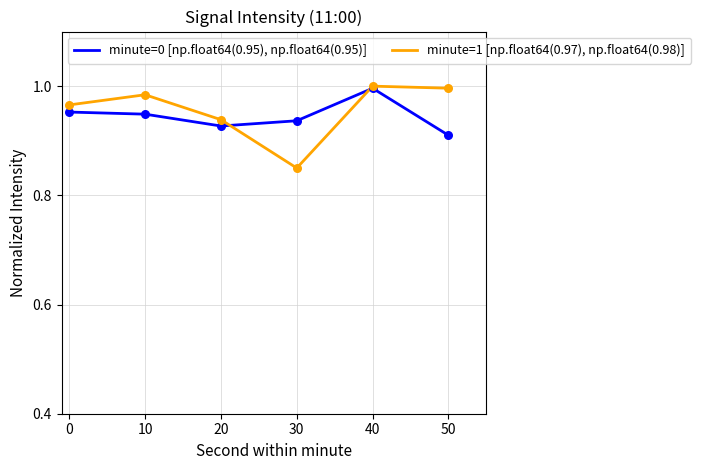

Which series has the widest spread of values?

minute=1 [np.float64(0.97), np.float64(0.98)]